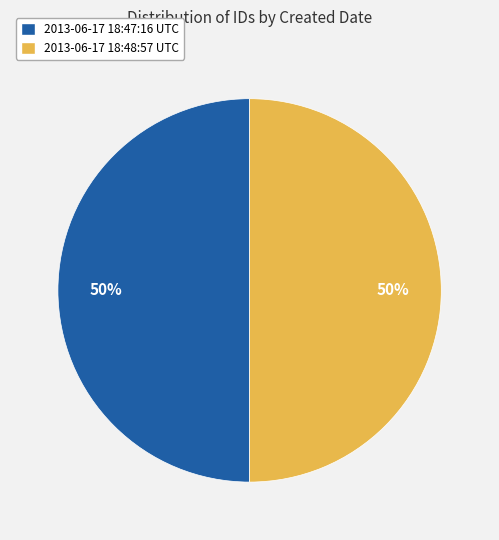

The 2013-06-17 18:48:57 UTC slice represents 41% of the pie. True or false?

False